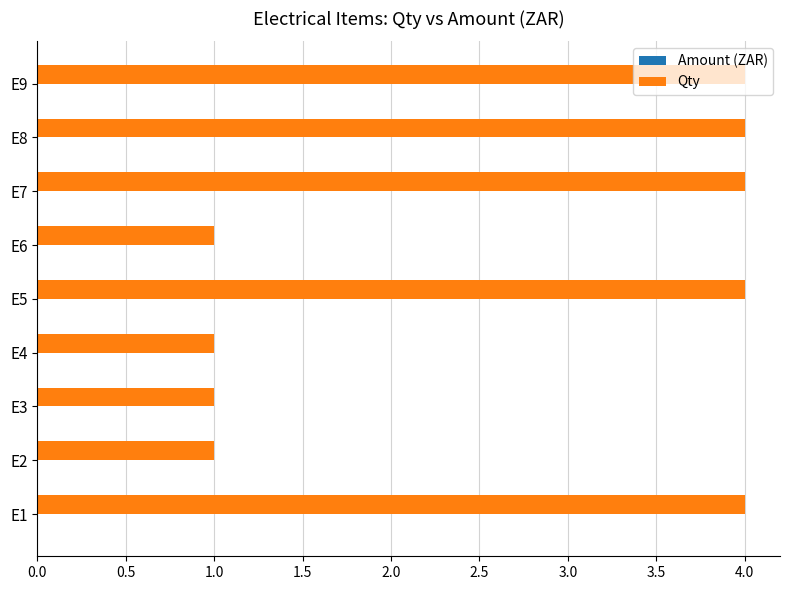

The chart shows a value of 1 at E4. True or false?

True